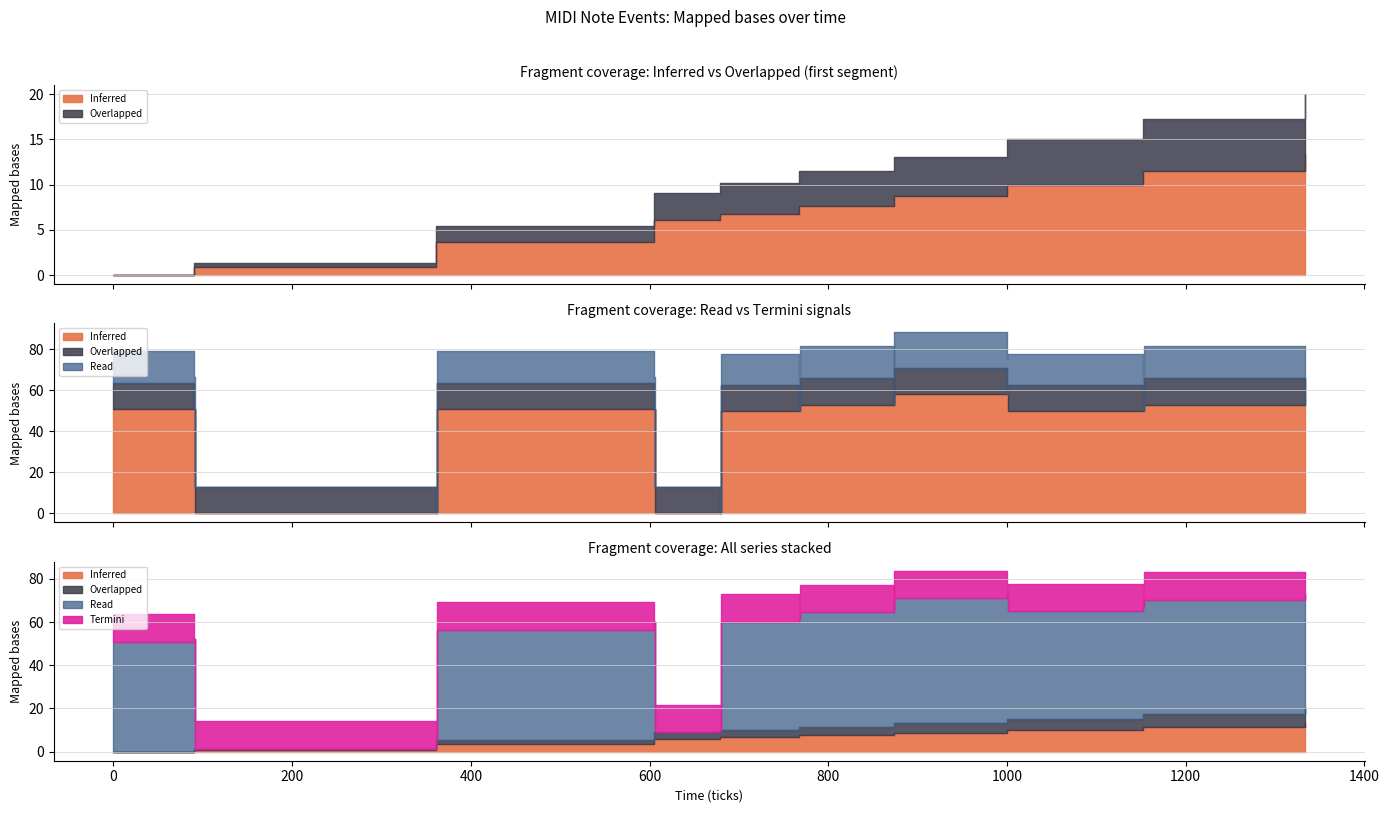

Rank the categories by Read value from highest to lowest.

874, 1000, 768, 873, 1153, 1334, 0, 90, 362, 605, 680, 767, 1001, 1152, 91, 361, 606, 679